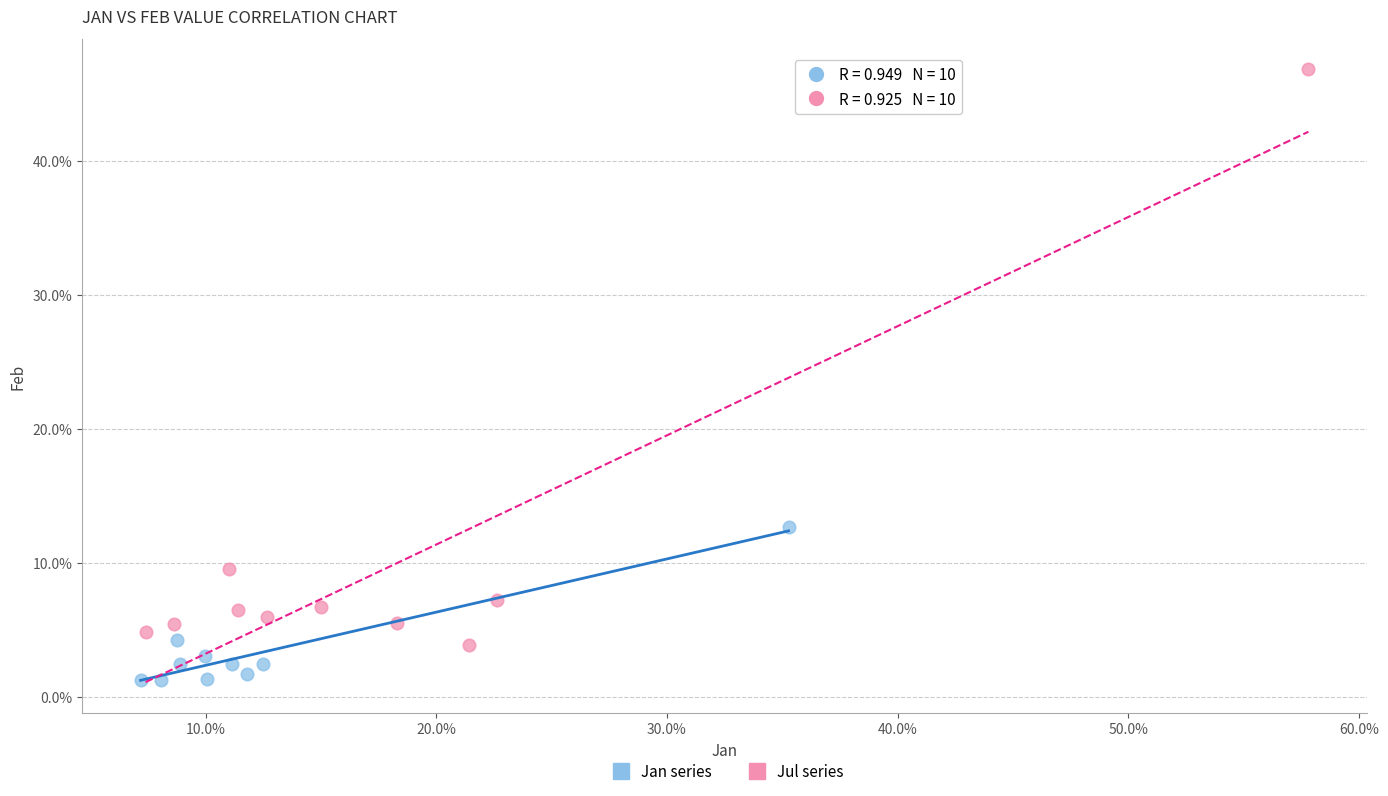

What are all the series names shown in the legend?

Jan series, Jul series